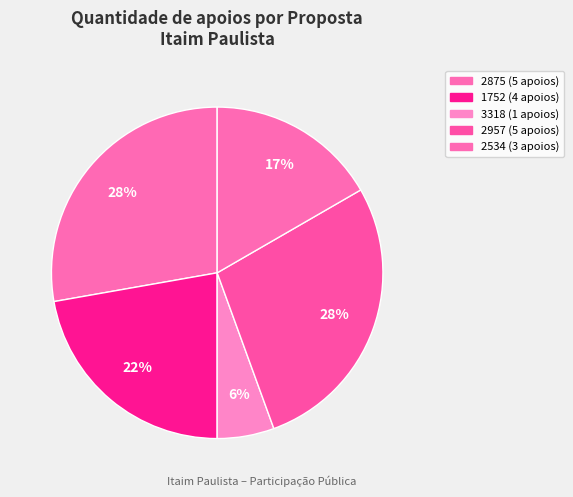

Does any single category account for the majority?

No